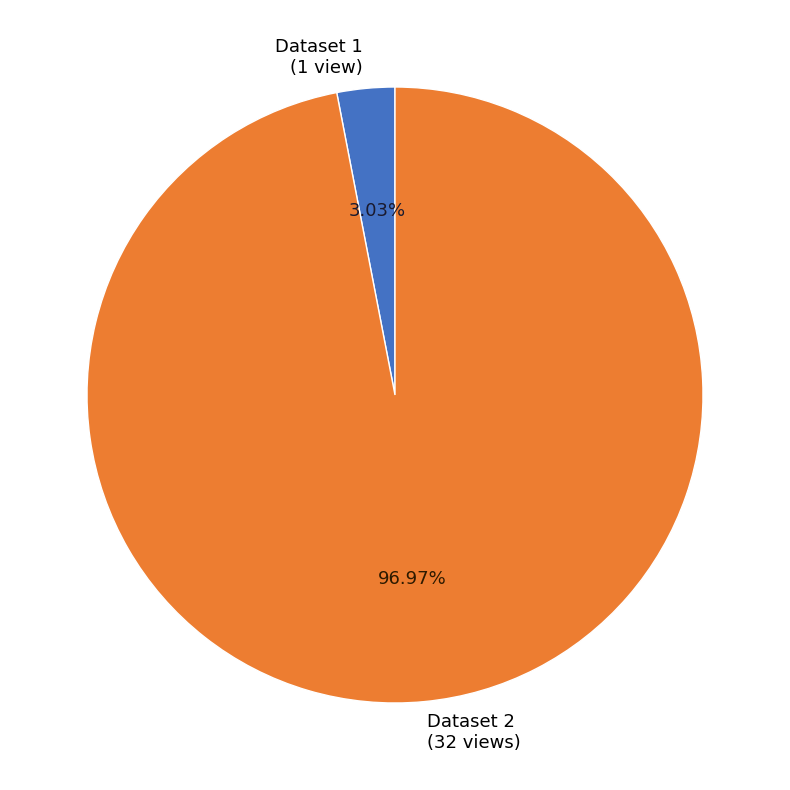

Rank the categories by value from lowest to highest.

Dataset 1 (1 view), Dataset 2 (32 views)